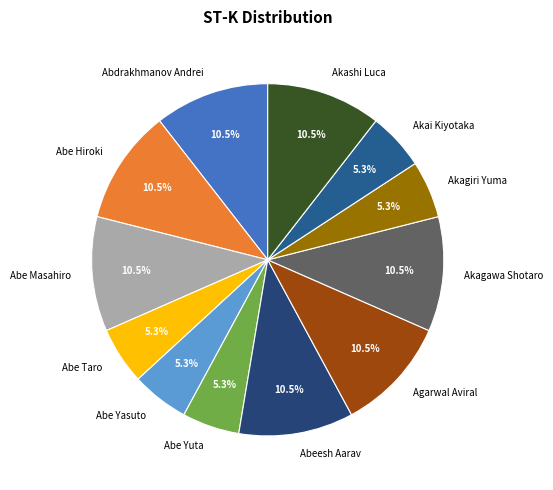

Combined, what portion of the pie is Akagawa Shotaro and Abe Yasuto?

15.8%